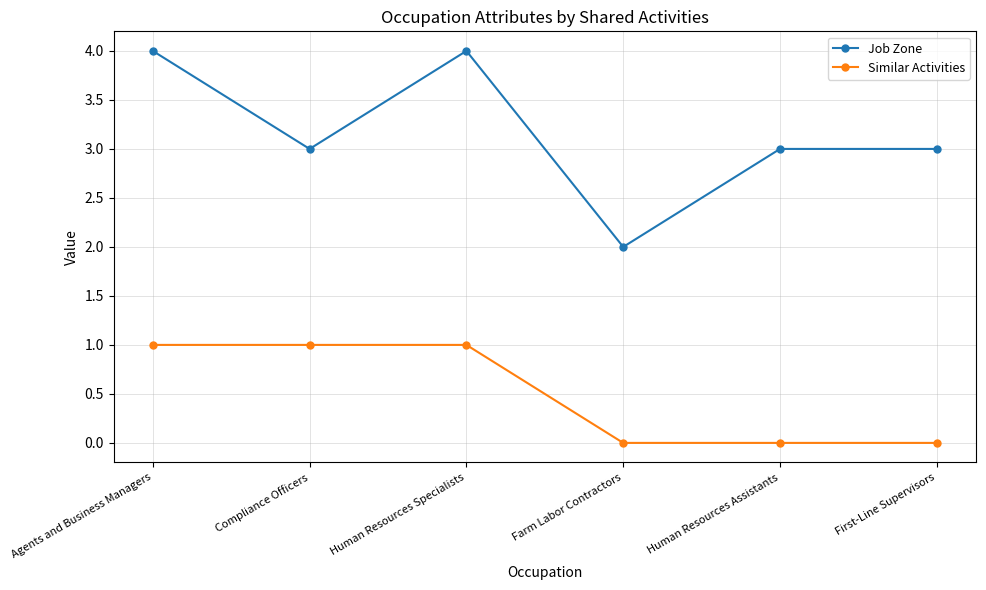

Does the chart have visible grid lines?

Yes